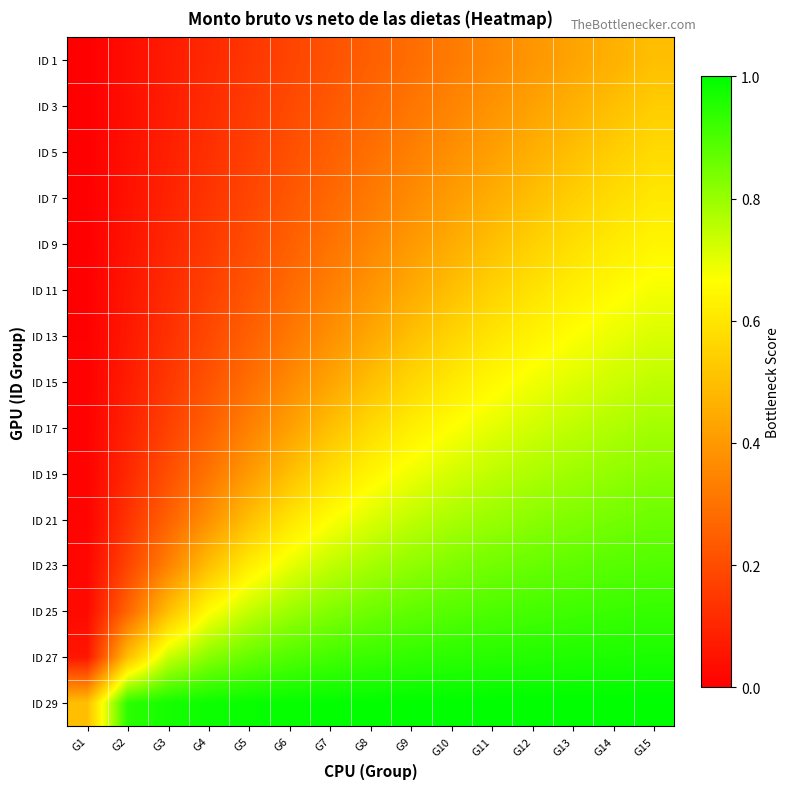

What is the greatest value displayed?

1.0